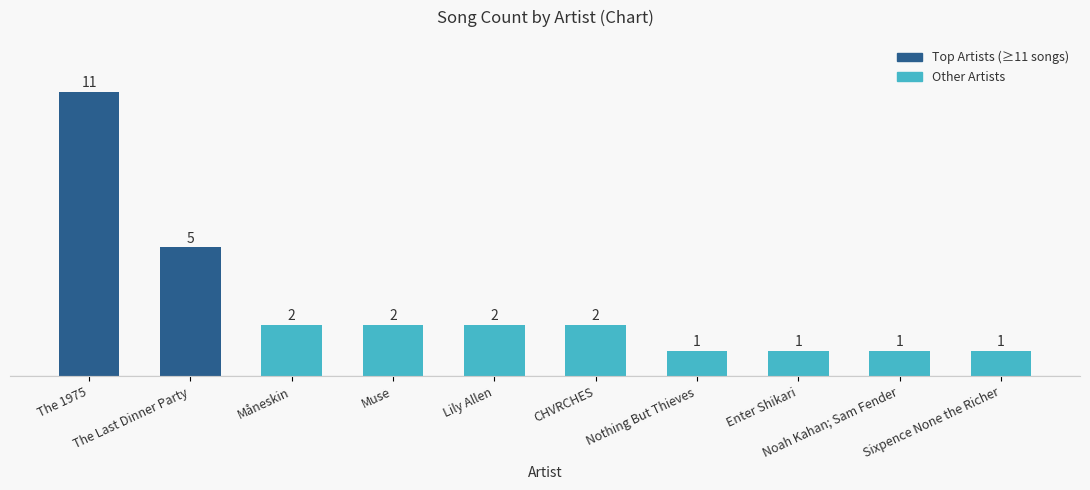

What is the ratio of the value at Enter Shikari to the value at Noah Kahan; Sam Fender?

1.0